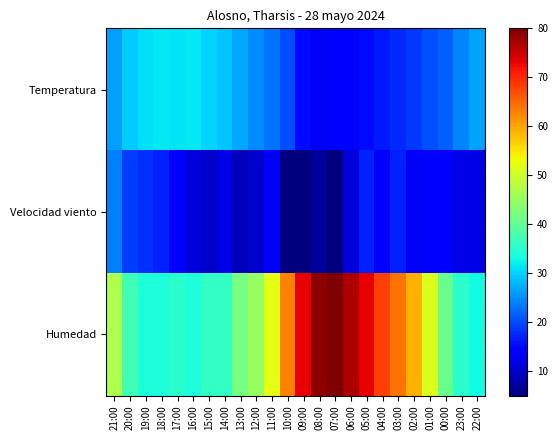

List the series in order of their overall mean, lowest first.

Velocidad viento, Temperatura, Humedad